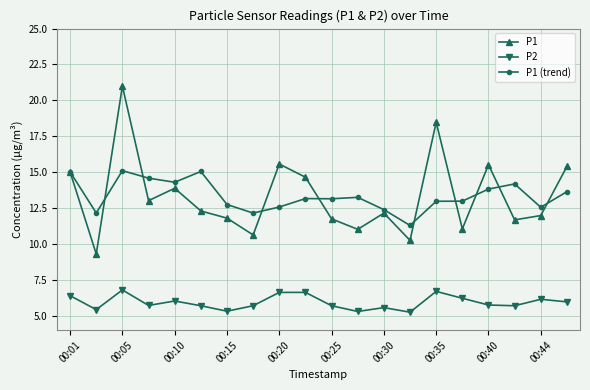

What is the sum of all P1 (trend) values?

267.1